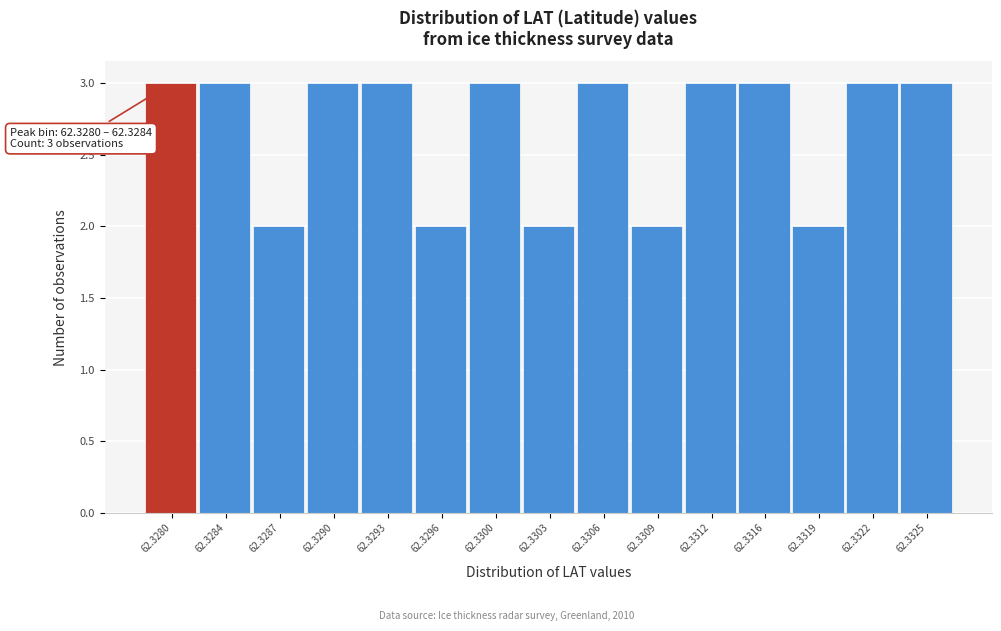

Reading left to right, what are all the values shown in this chart?

3	3	2	3	3	2	3	2	3	2	3	3	2	3	3